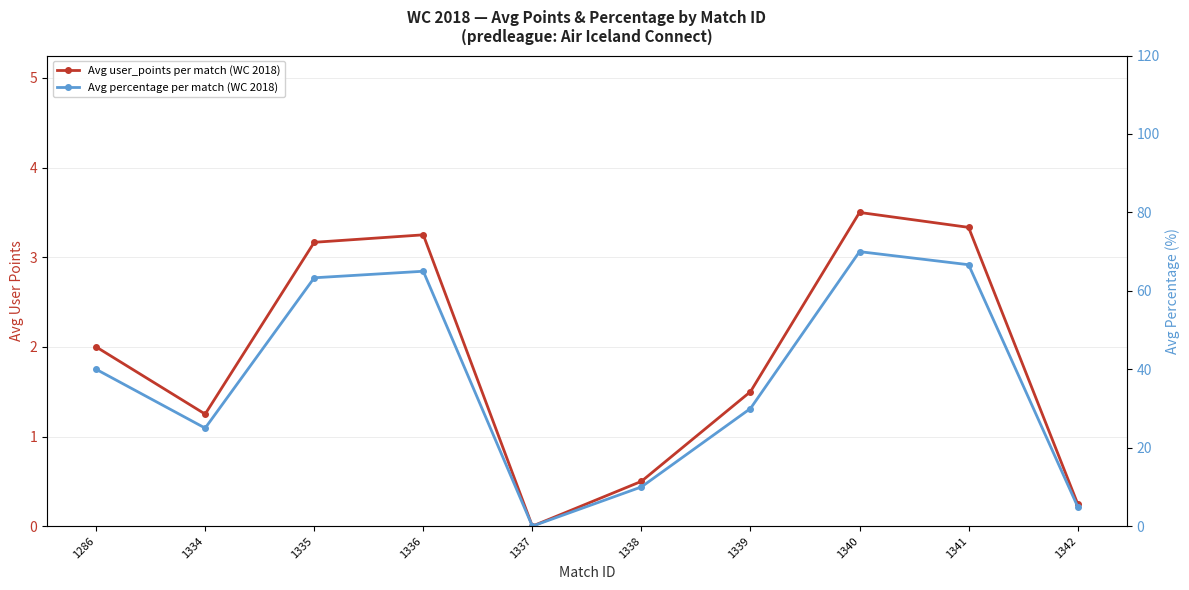

Rank the categories by Avg user_points per match (WC 2018) value from lowest to highest.

1337, 1342, 1338, 1334, 1339, 1286, 1335, 1336, 1341, 1340